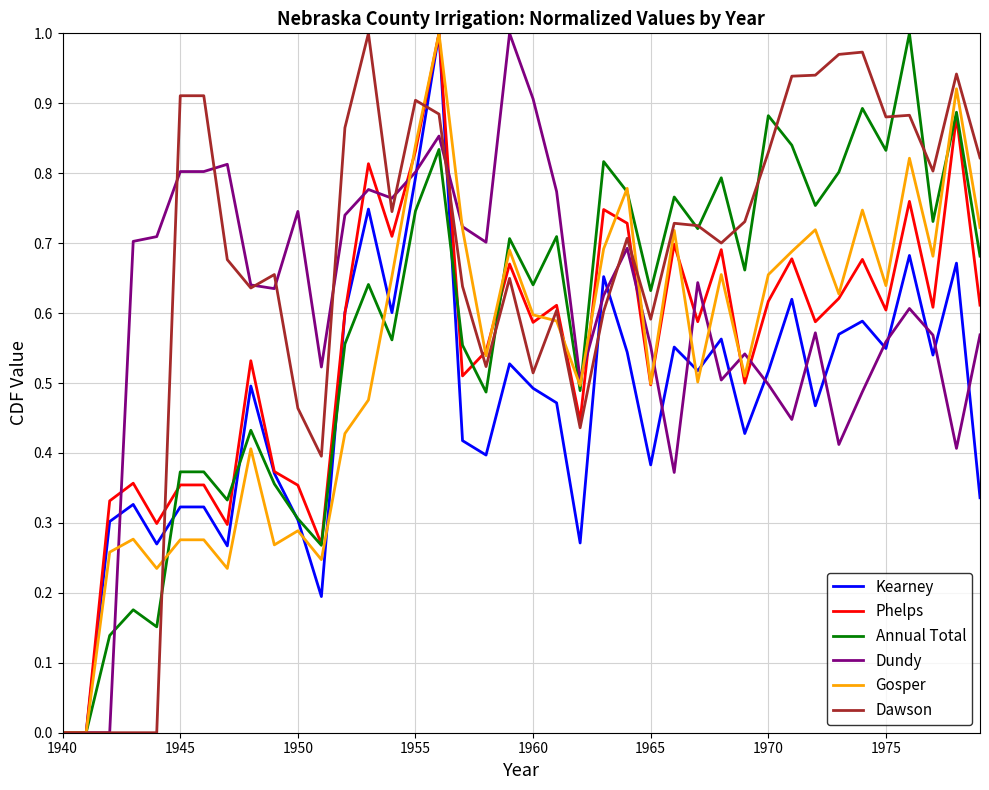

In Annual Total, how many points are higher than both neighbors (excluding endpoints)?

13